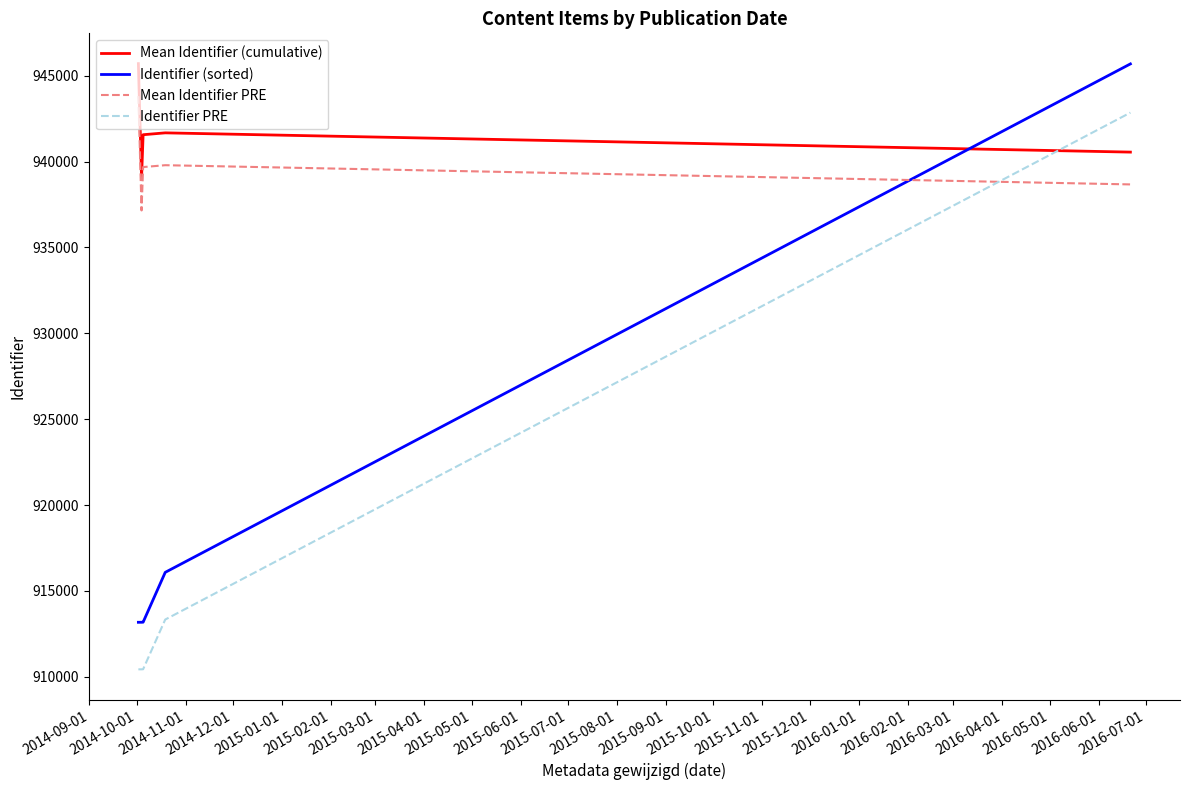

What is the difference between the maximum and minimum values in the Identifier PRE series?

32412.5